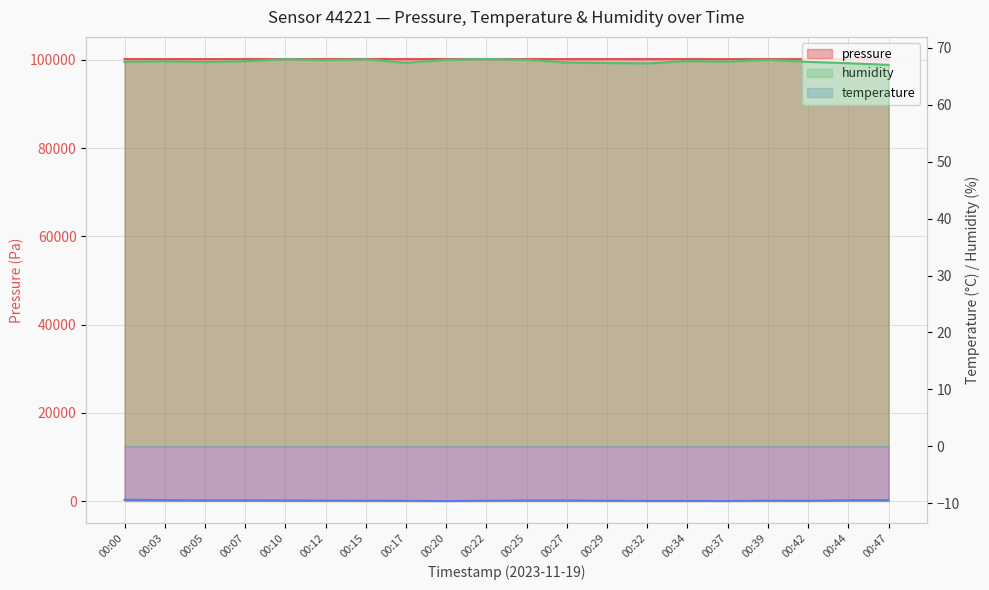

What is the difference between the values at 00:47 and 00:44?

6.6